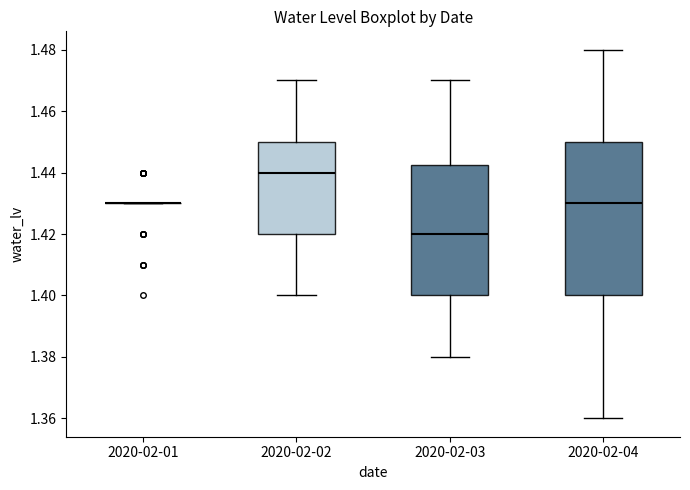

Reading left to right, transcribe this box plot: for each box, give where its median line is, the range the box spans, and where its two whiskers end, as read against the y-axis. The values are not printed on the chart, so give them approximately, as read against the axis.

2020-02-01: box collapsed to a line at 1.430, whiskers 1.430 to 1.430
2020-02-02: median 1.440, box 1.420 to 1.450, whiskers 1.400 to 1.470
2020-02-03: median 1.420, box 1.400 to 1.442, whiskers 1.380 to 1.470
2020-02-04: median 1.430, box 1.400 to 1.450, whiskers 1.360 to 1.480